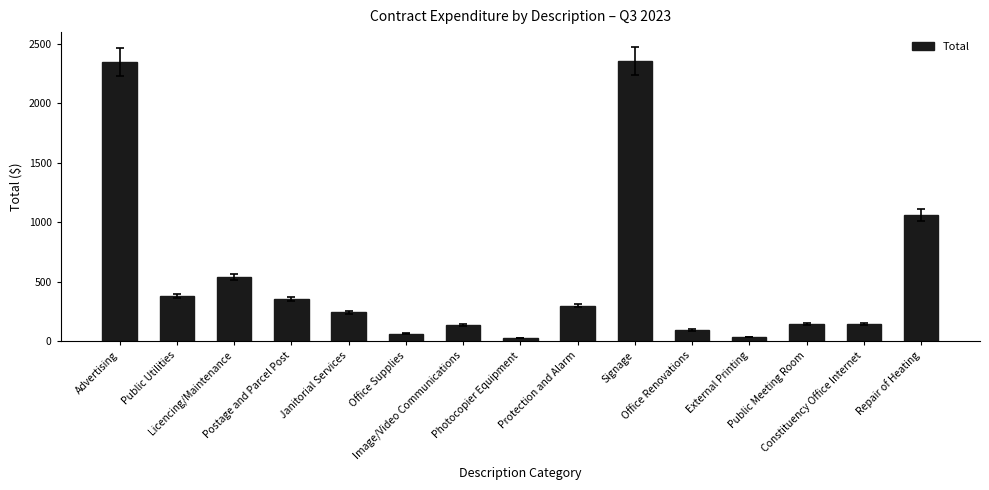

Is it true that the value at Public Meeting Room is 141.9?

True